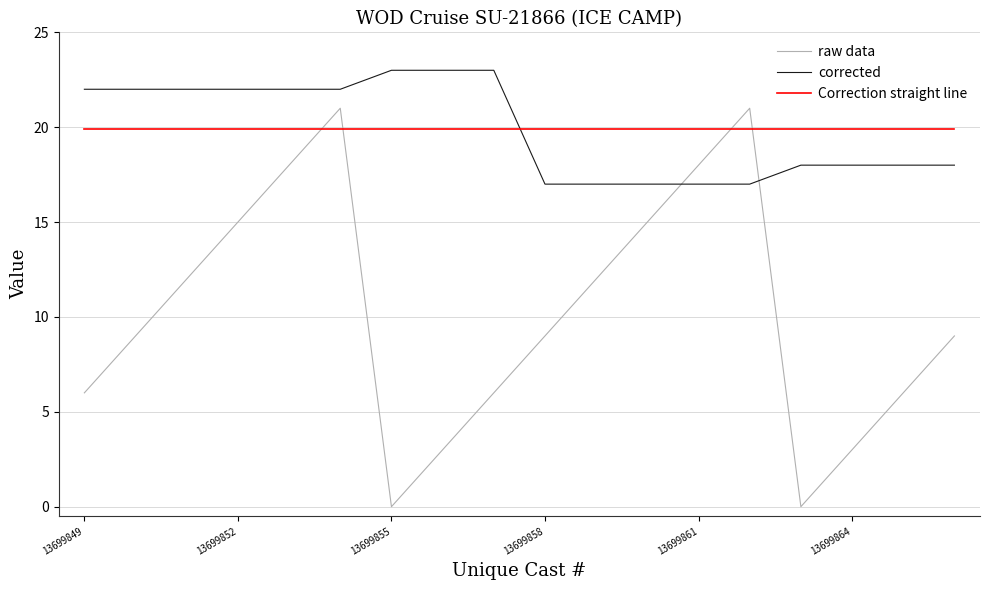

What are all the series names shown in the legend?

raw data, corrected, Correction straight line